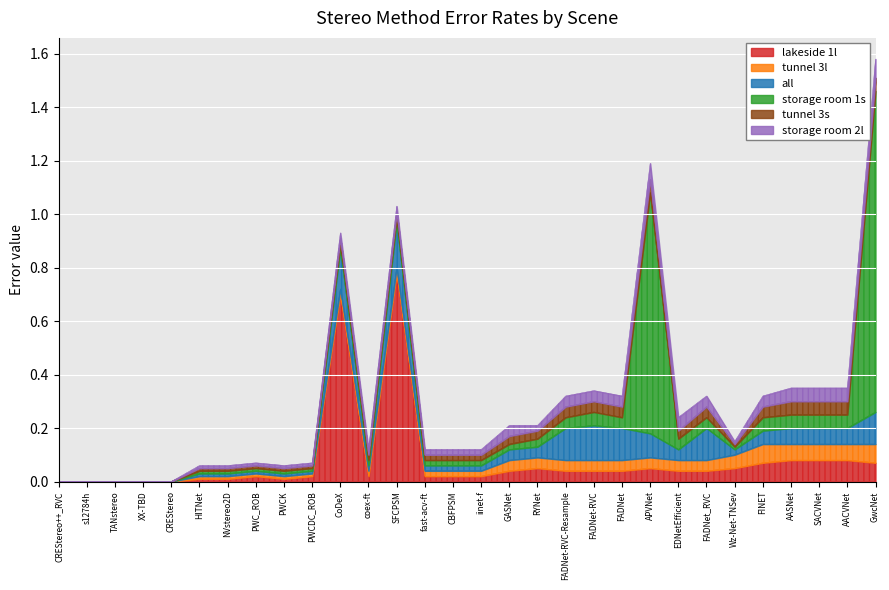

At FADNet_RVC, list the series in order from smallest to largest.

lakeside 1l, tunnel 3l, storage room 1s, tunnel 3s, storage room 2l, all